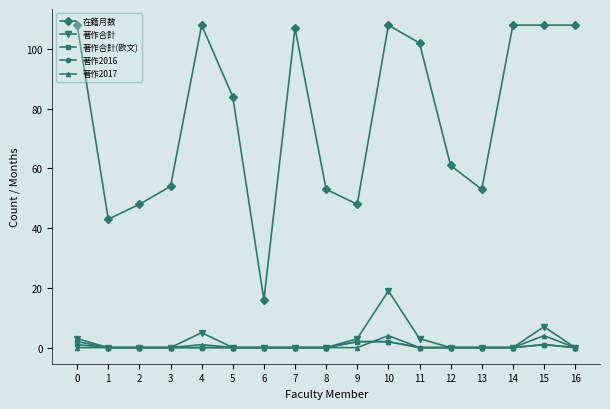

Which series changed the most between 0 and 5?

在籍月数